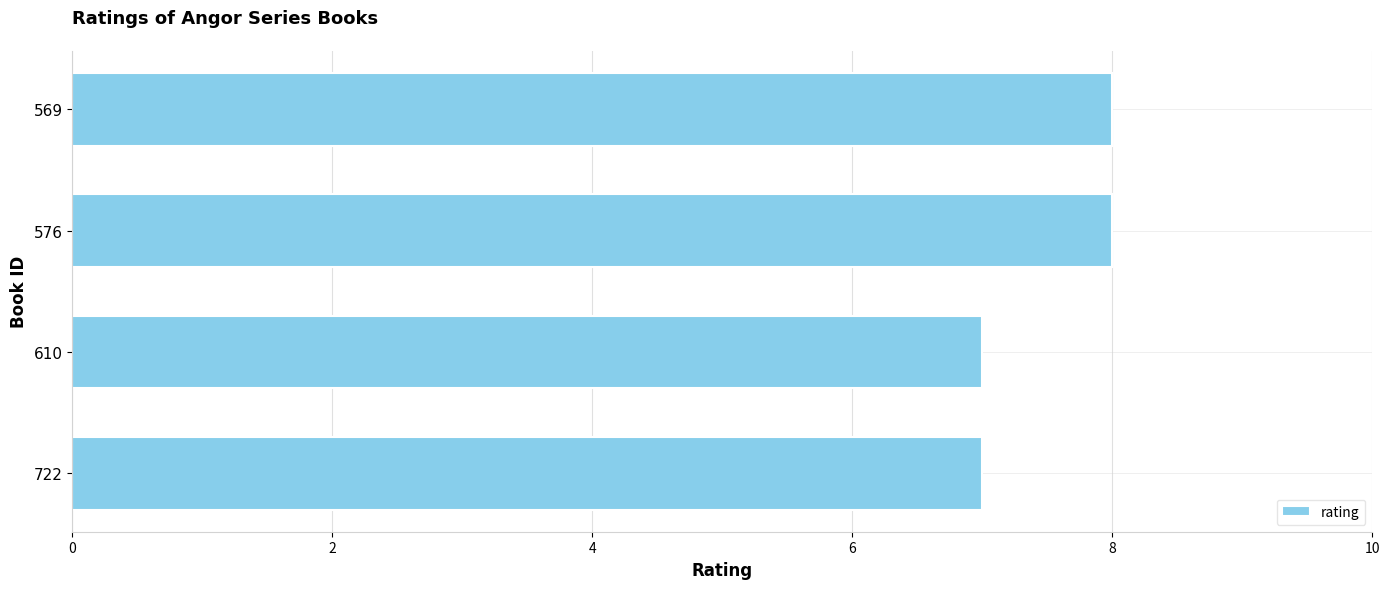

How many bars are there in total?

4